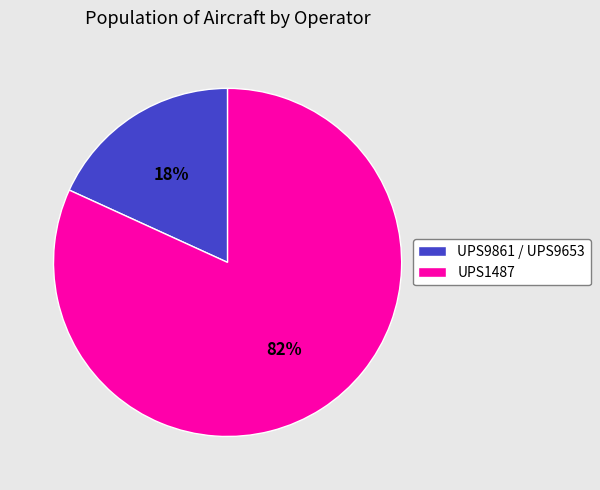

Combined, do UPS9861 / UPS9653 and UPS1487 account for over 50%?

Yes